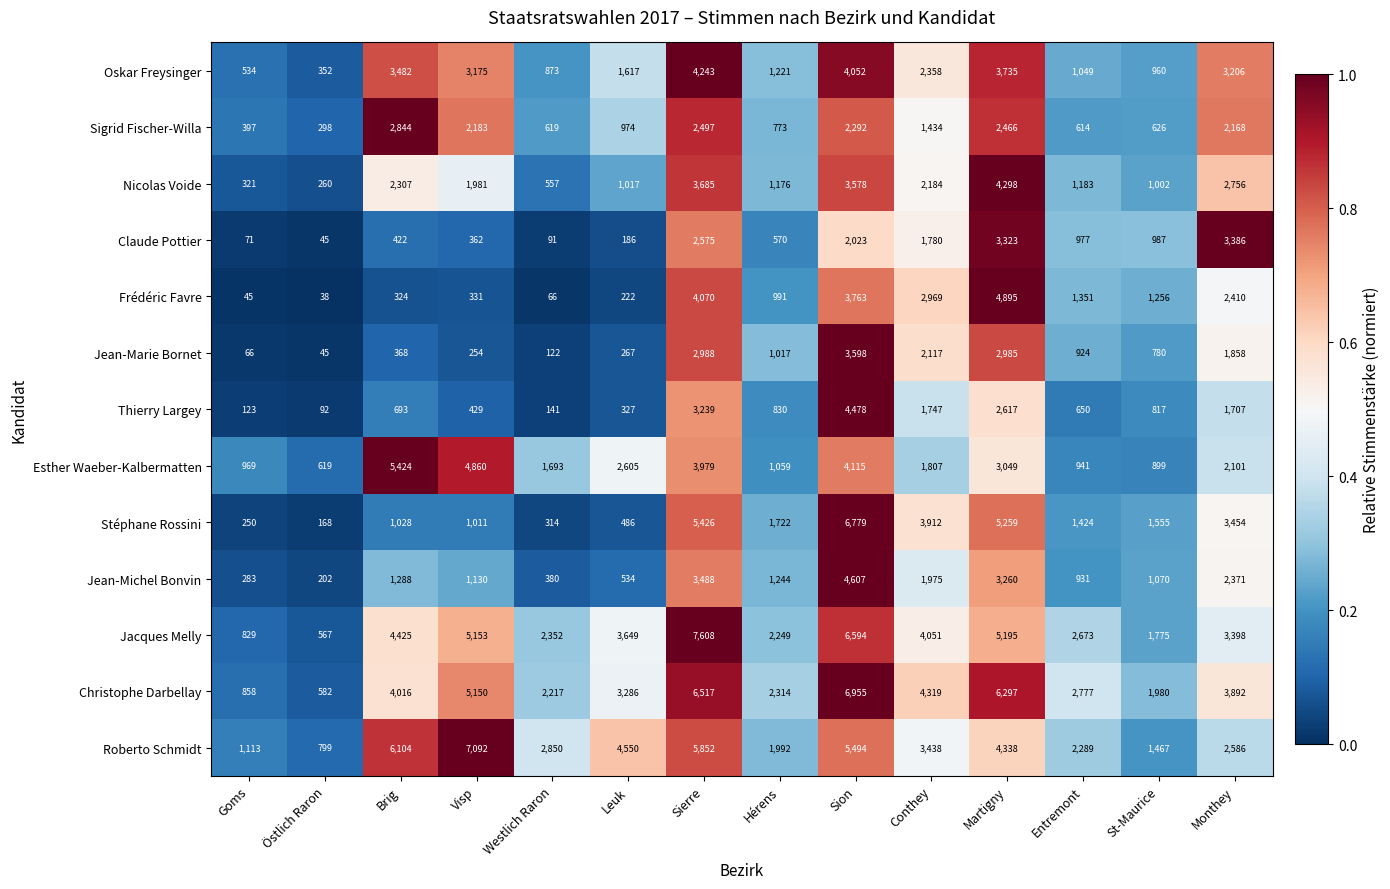

What is the sum of all Frédéric Favre values?

22731